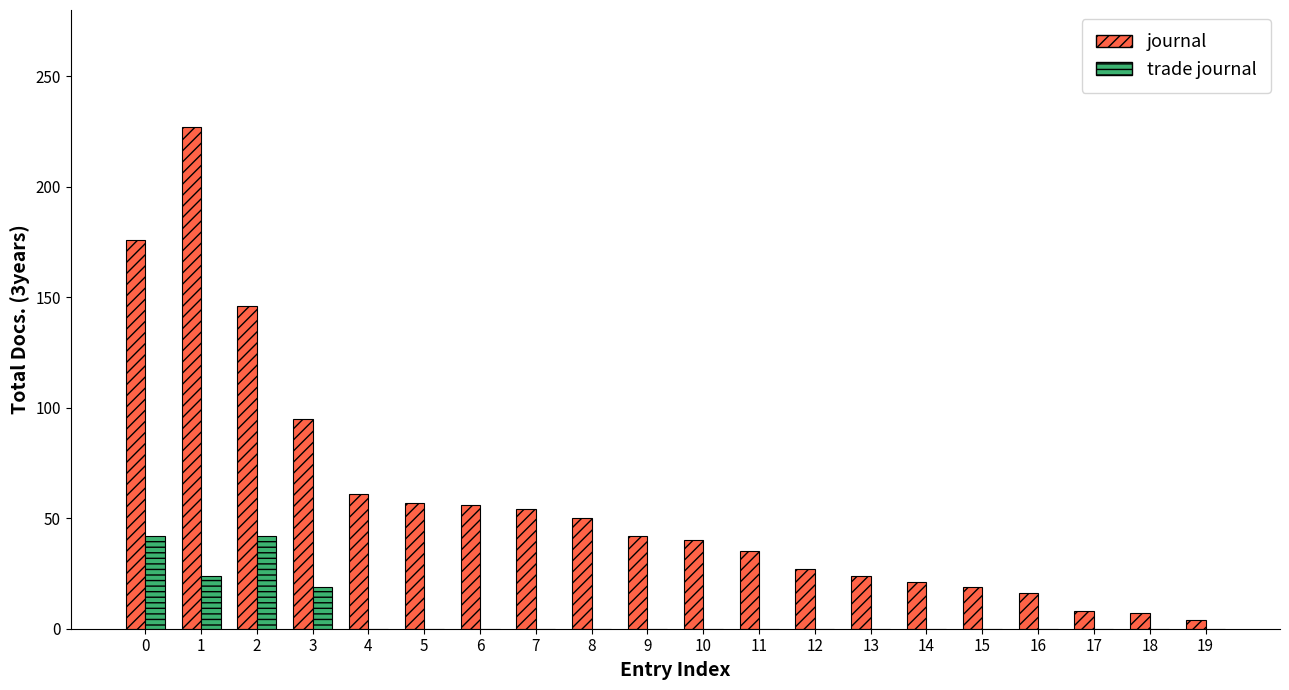

Between 3 and 4, which series saw the biggest shift?

journal